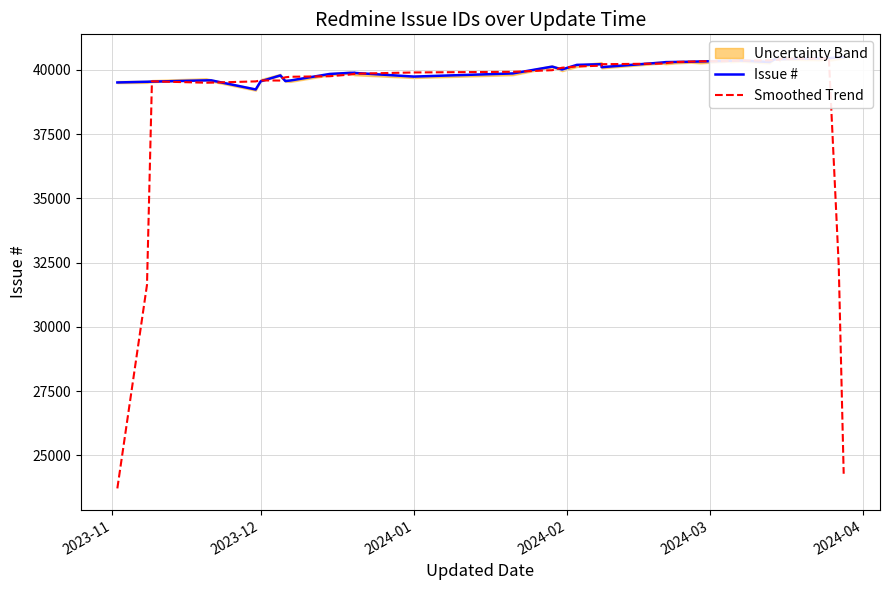

At how many categories does at least one series exceed 28061?

40